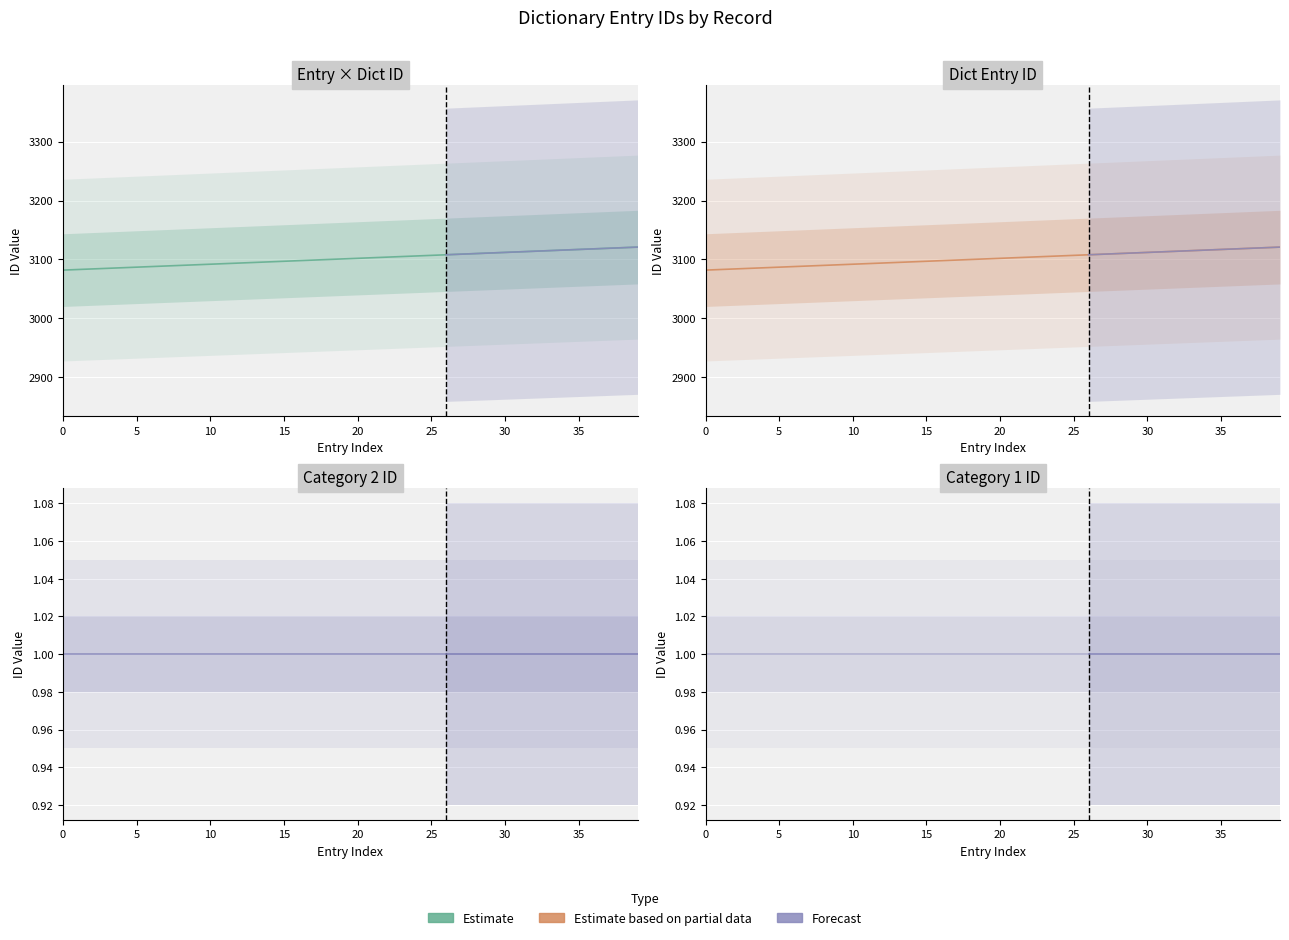

How many data points in yingyucidian.id are above 3102?

19